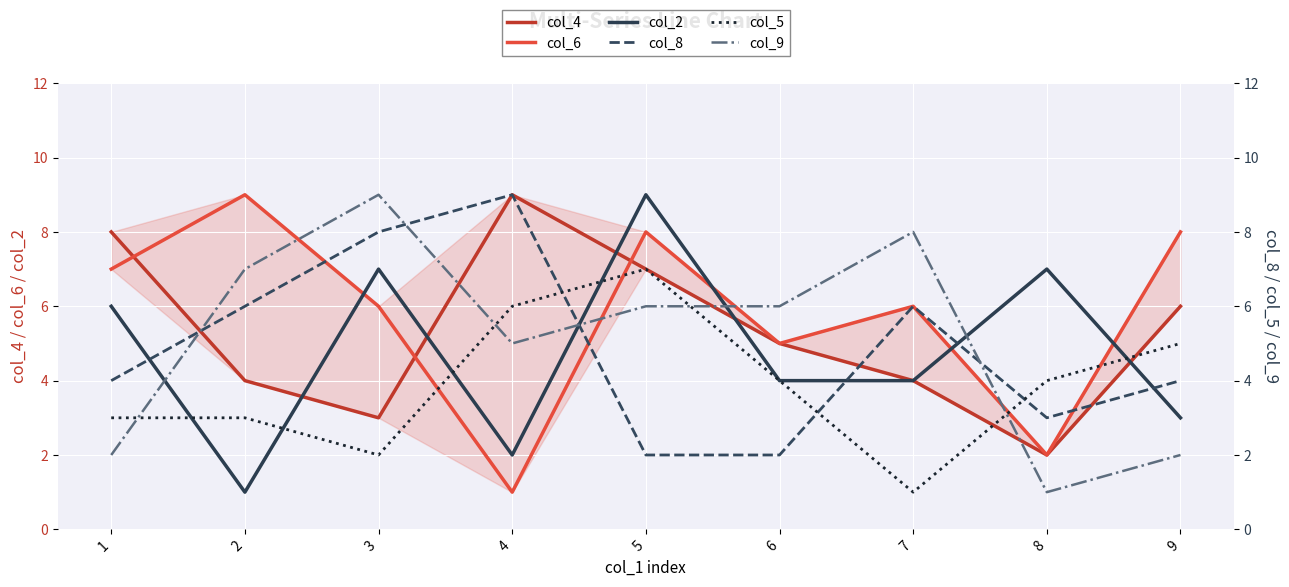

What is the value of the col_2 point at the 3rd from the left?

7